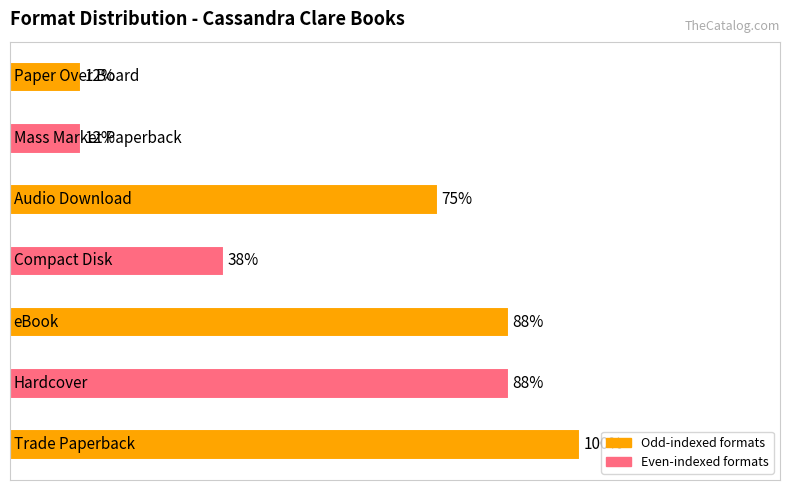

Does the chart contain any negative values?

No